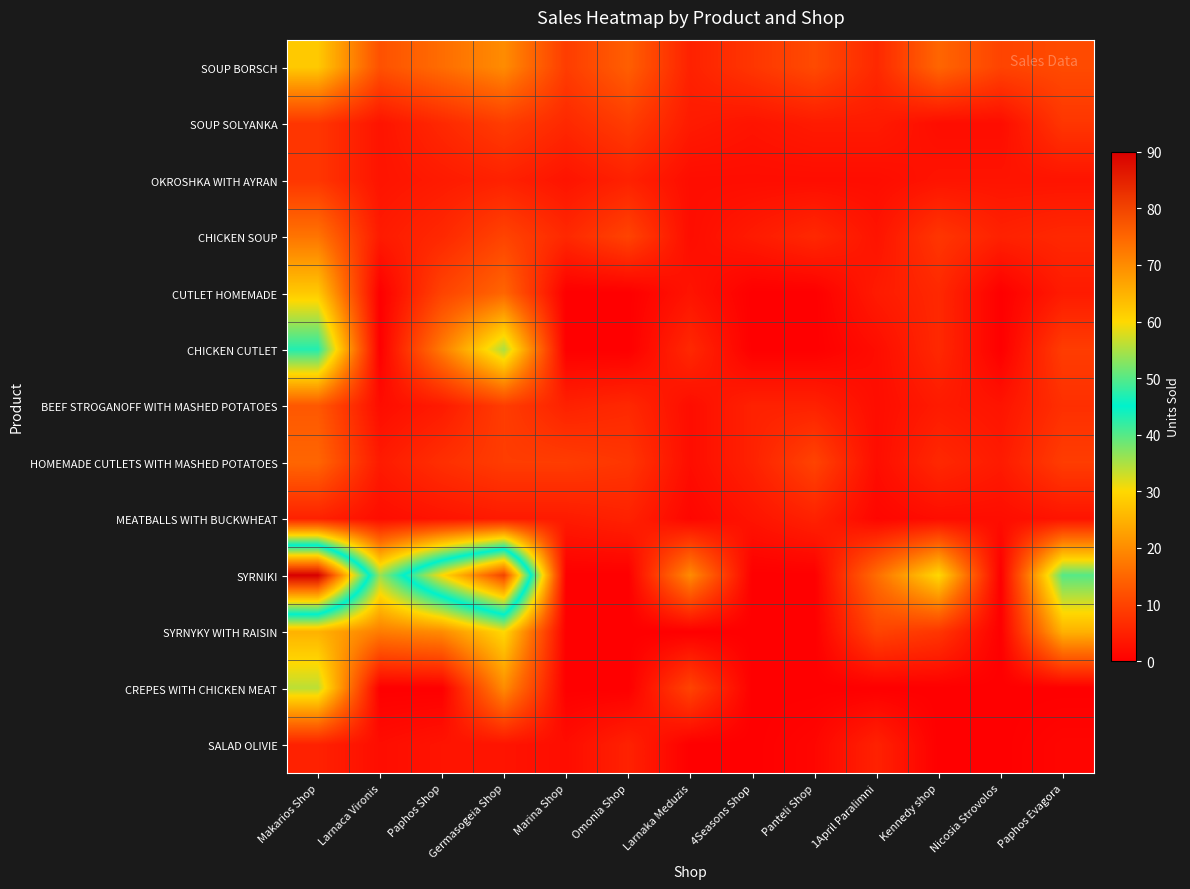

Between Paphos Shop and 4Seasons Shop, which is larger?

Paphos Shop